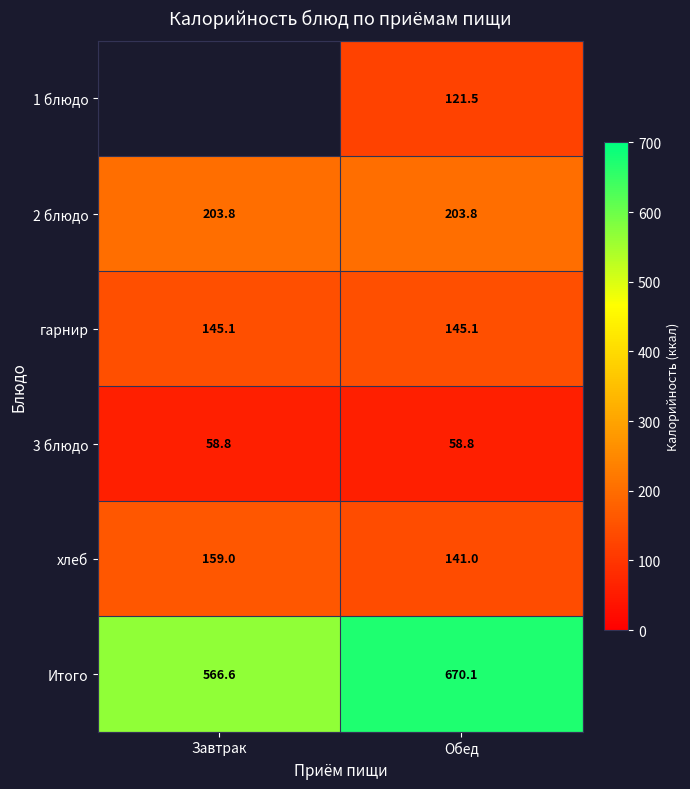

Read the хлеб value at Завтрак.

159.0